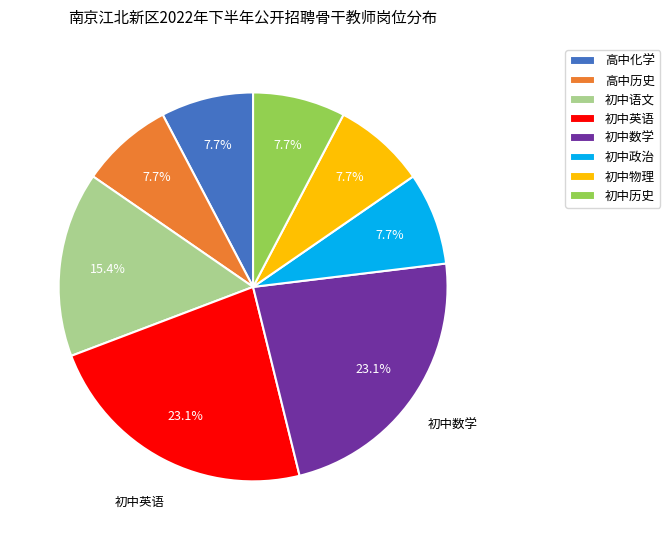

Which has a higher value, 高中化学 or 初中语文?

初中语文